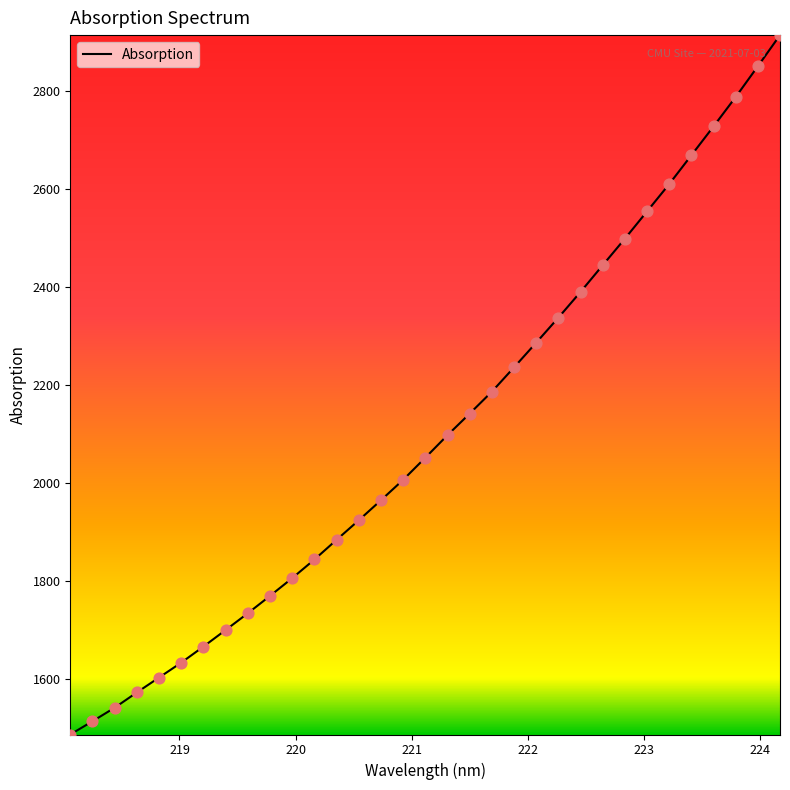

What is the difference between the maximum and minimum values?

1426.8